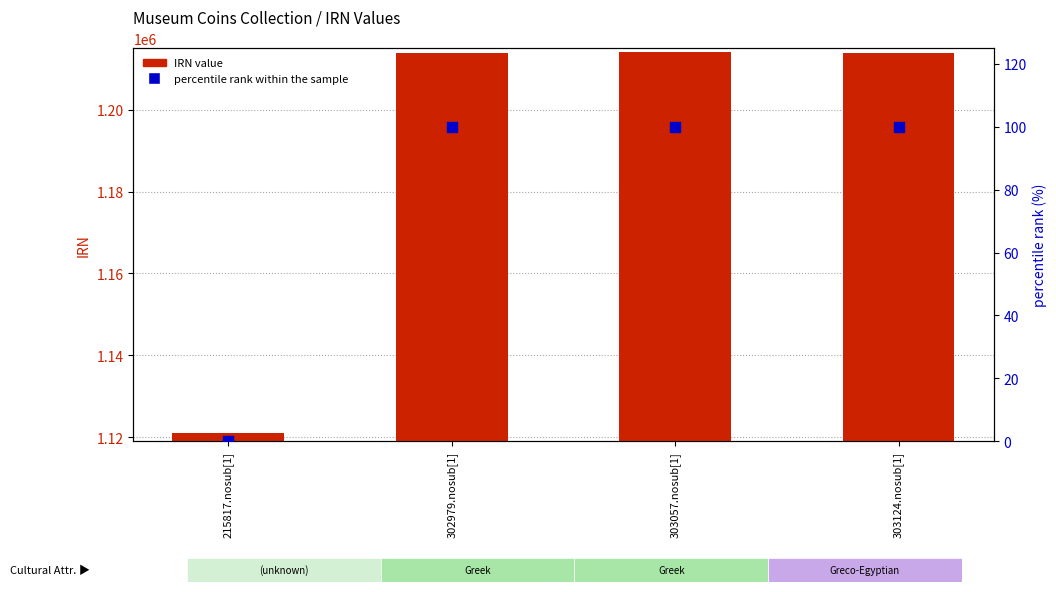

Which series contains the highest Y value?

IRN value